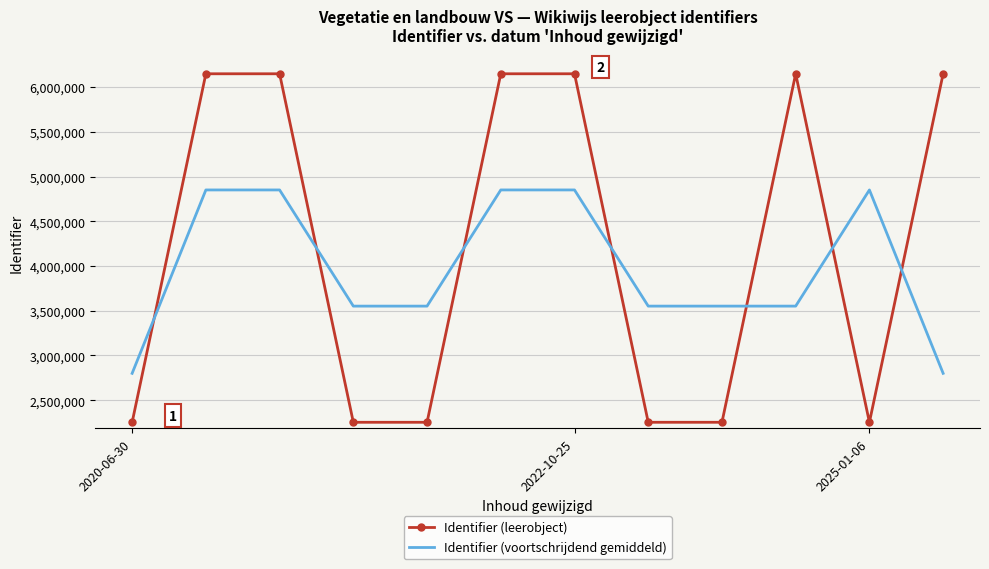

Which series has the largest range (max minus min)?

Identifier (leerobject)